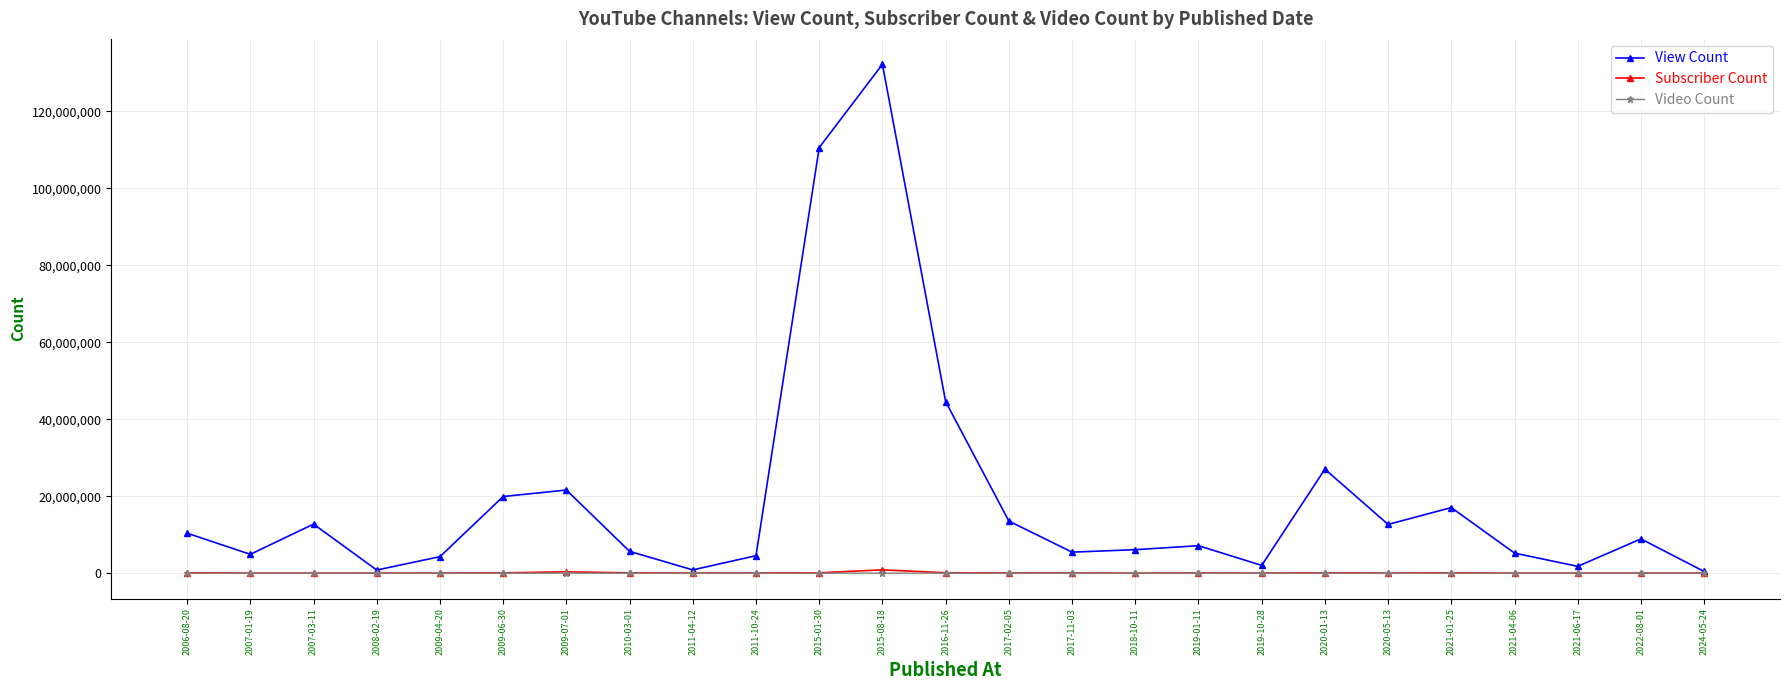

True or false: Subscriber Count and Video Count cross at least once.

False